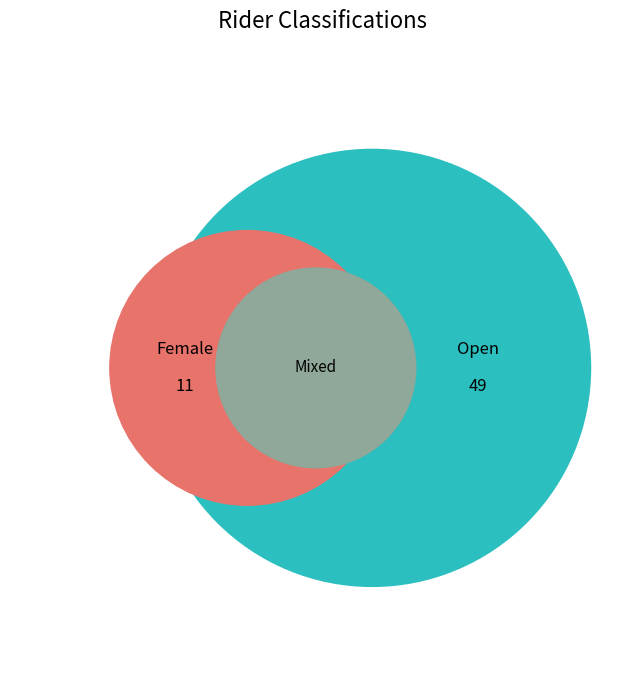

To the nearest percent, what is the average slice percentage?

50%